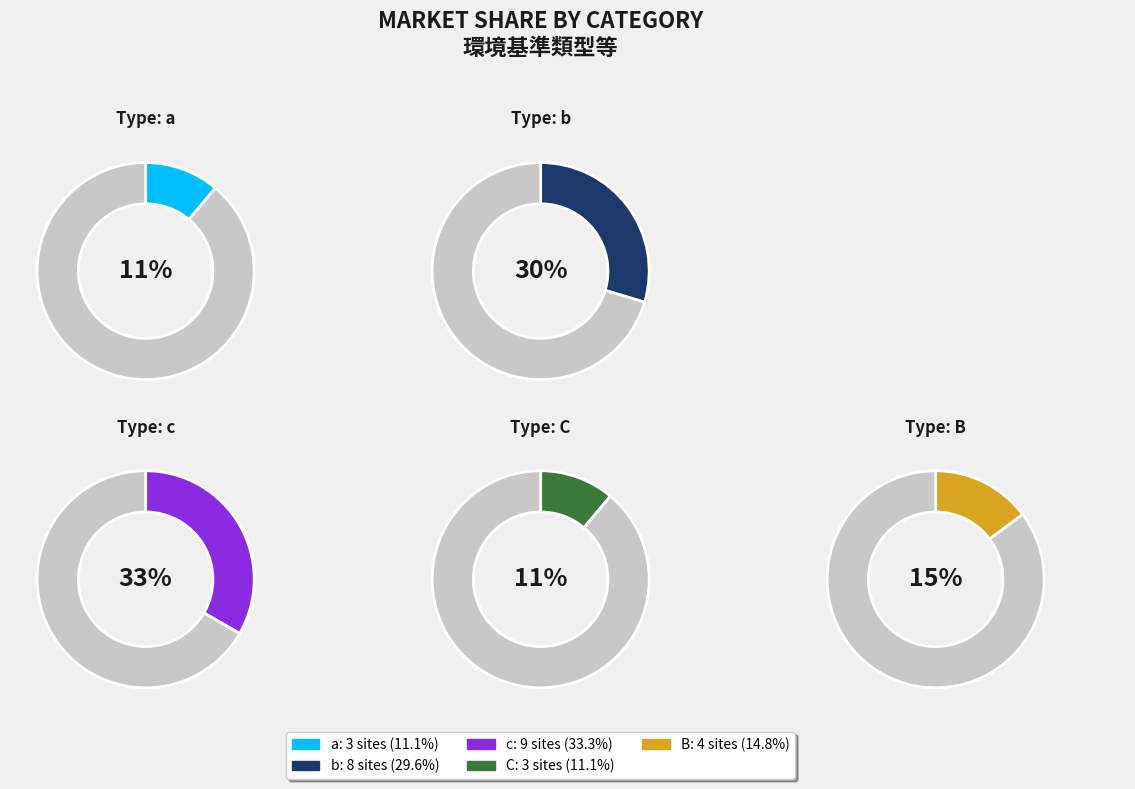

How many segments does this pie chart have?

5